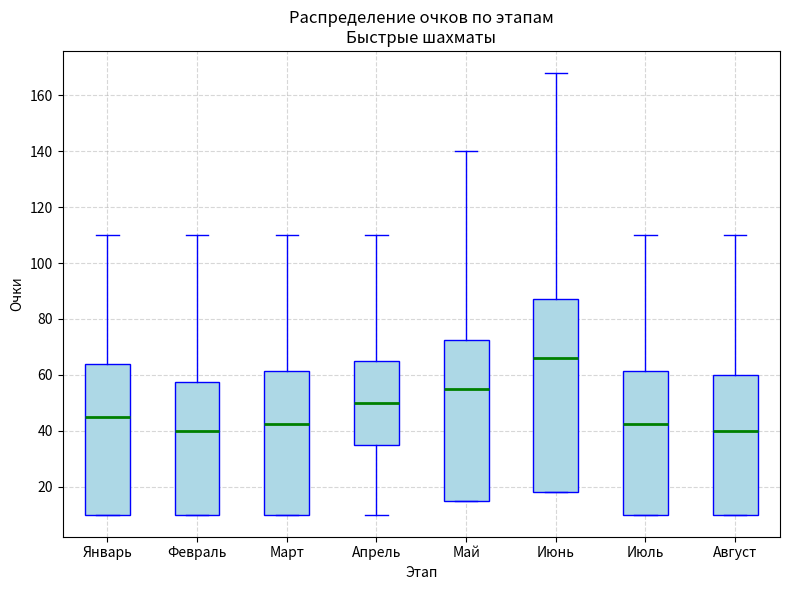

Comparing the boxes themselves (not the whiskers), which one is the tallest?

Июнь